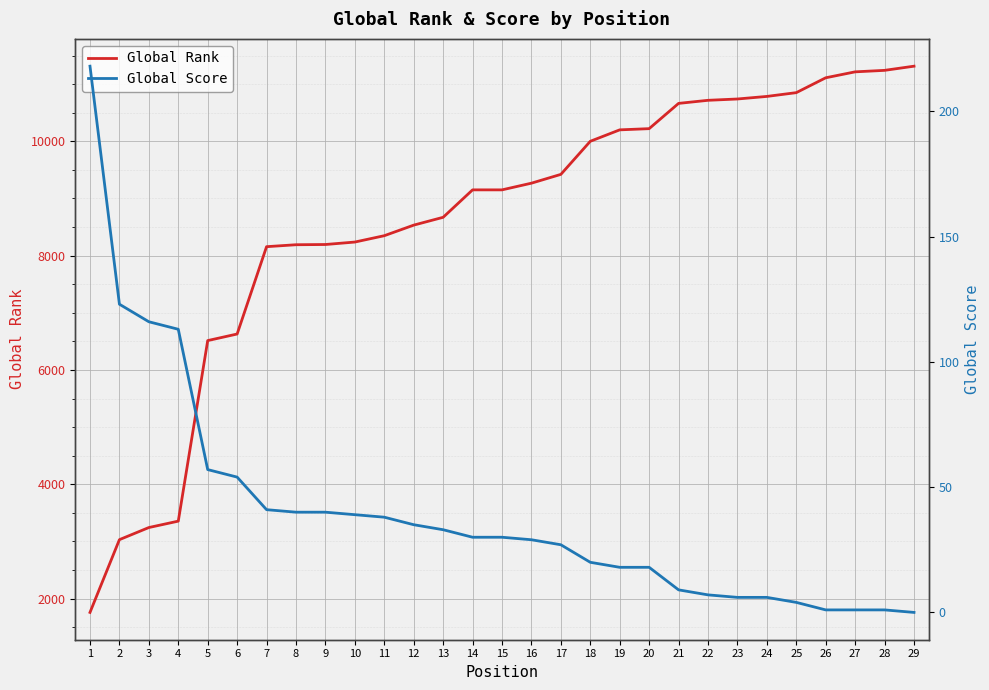

How many positive values does the Global Score series have?

28